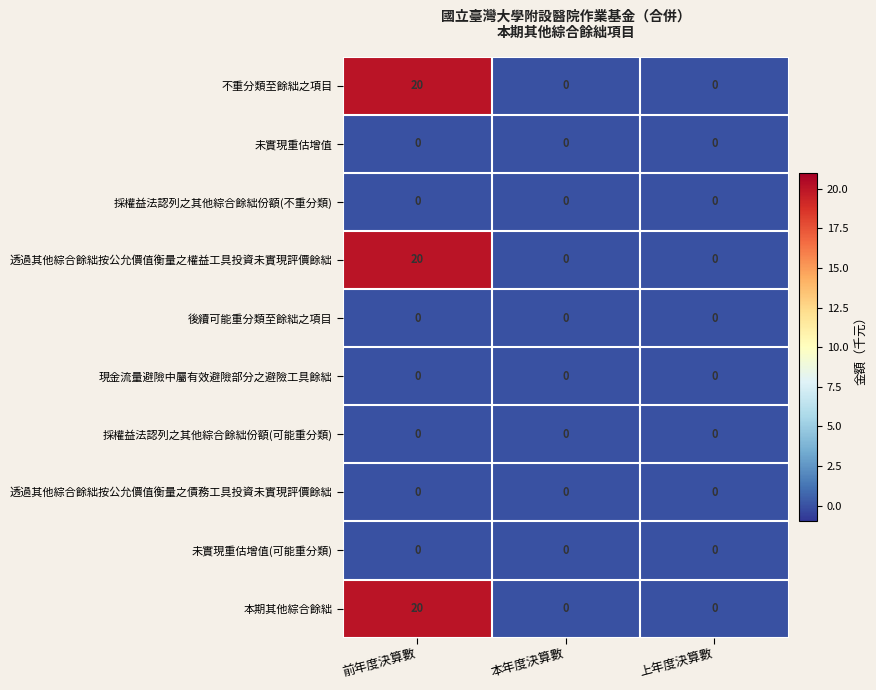

What is the difference between the 本期其他綜合餘絀 values at 前年度決算數 and 上年度決算數?

20